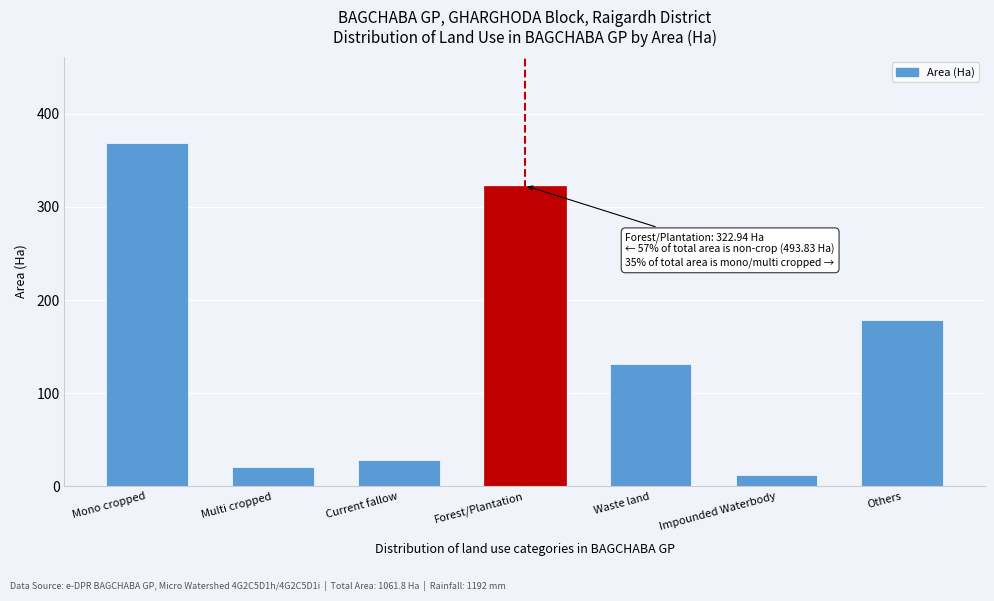

Reading left to right, list all the values displayed in this chart.

368.9	20.3	28.7	322.9	130.8	12.1	178.0